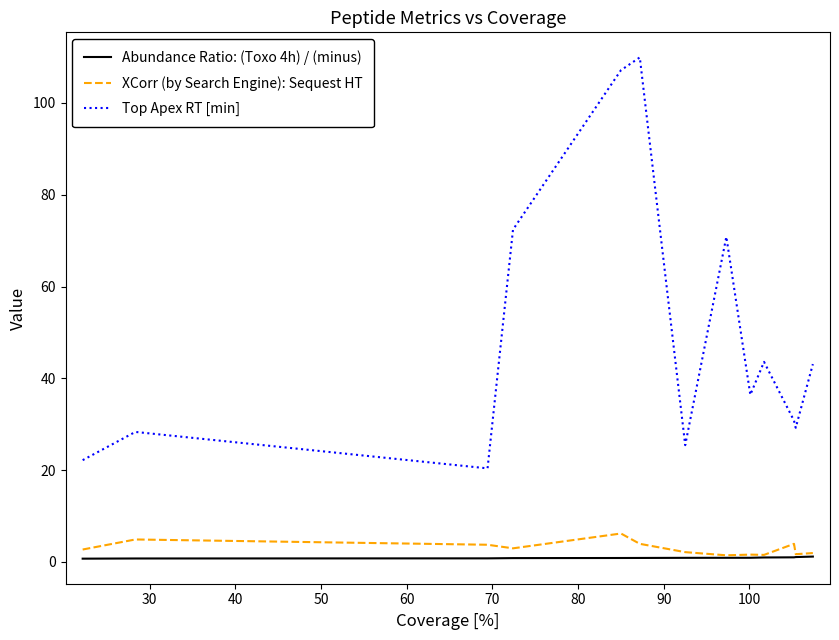

Which series has the largest range (max minus min)?

Top Apex RT [min]